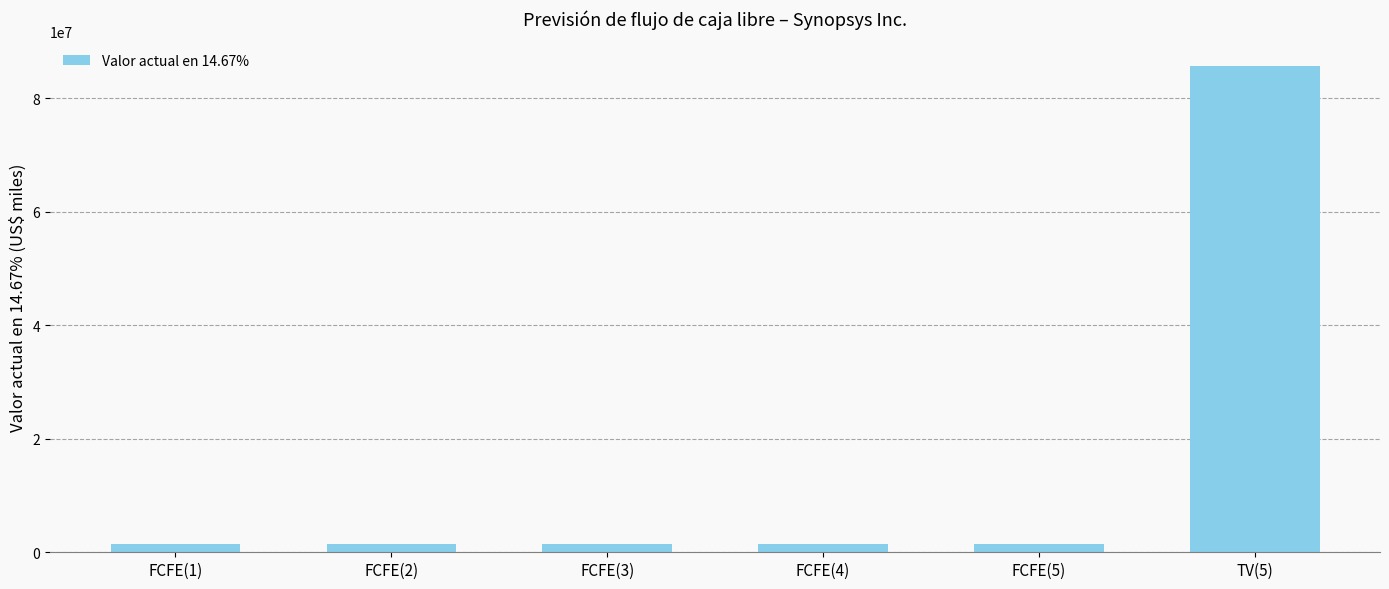

What is the label of the 6th bar from the right?

FCFE(1)